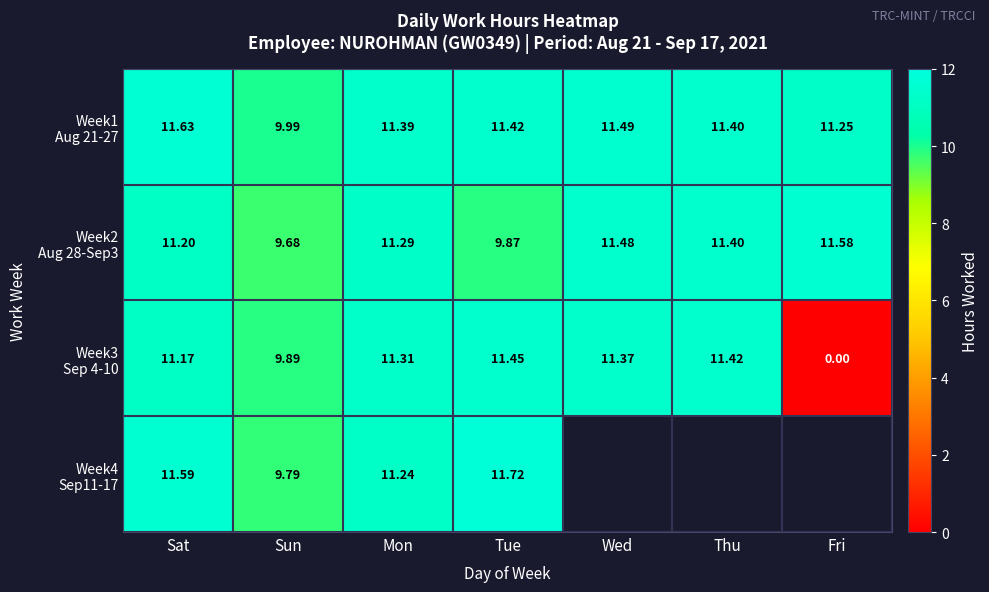

Count the number of data series in this chart.

4